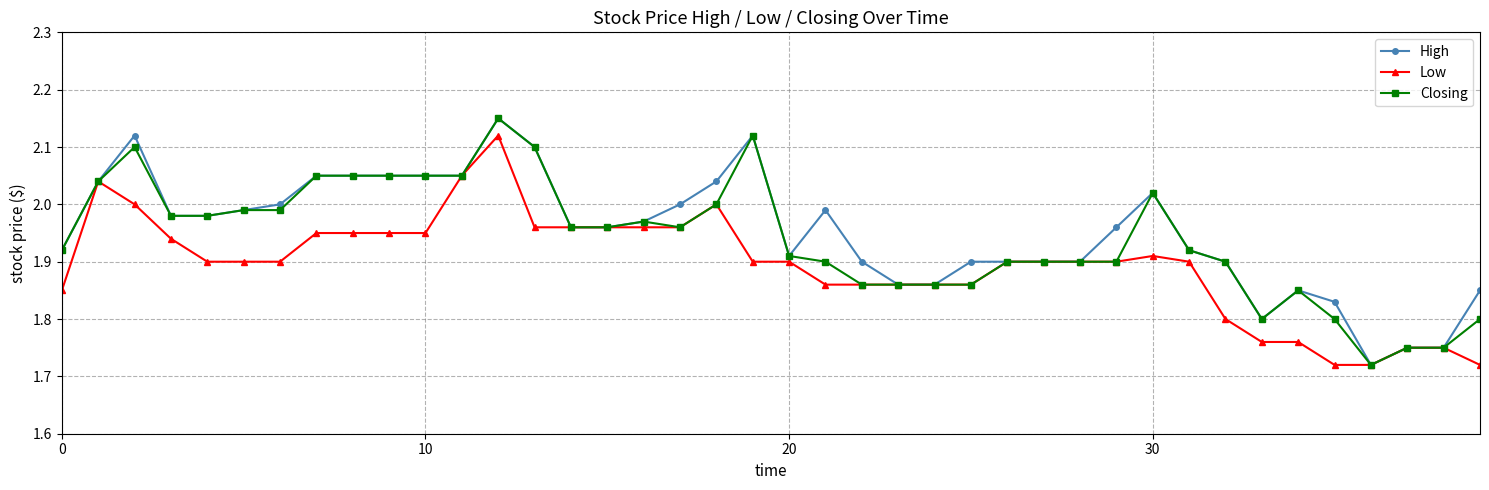

What are all the series names shown in the legend?

High, Low, Closing